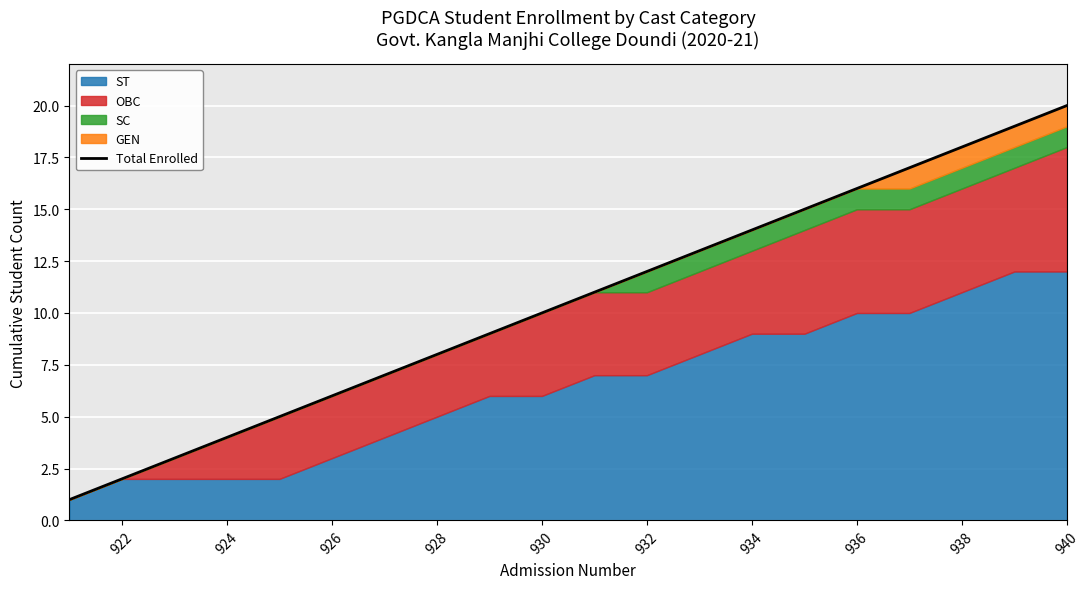

How many values exceed 11?

9